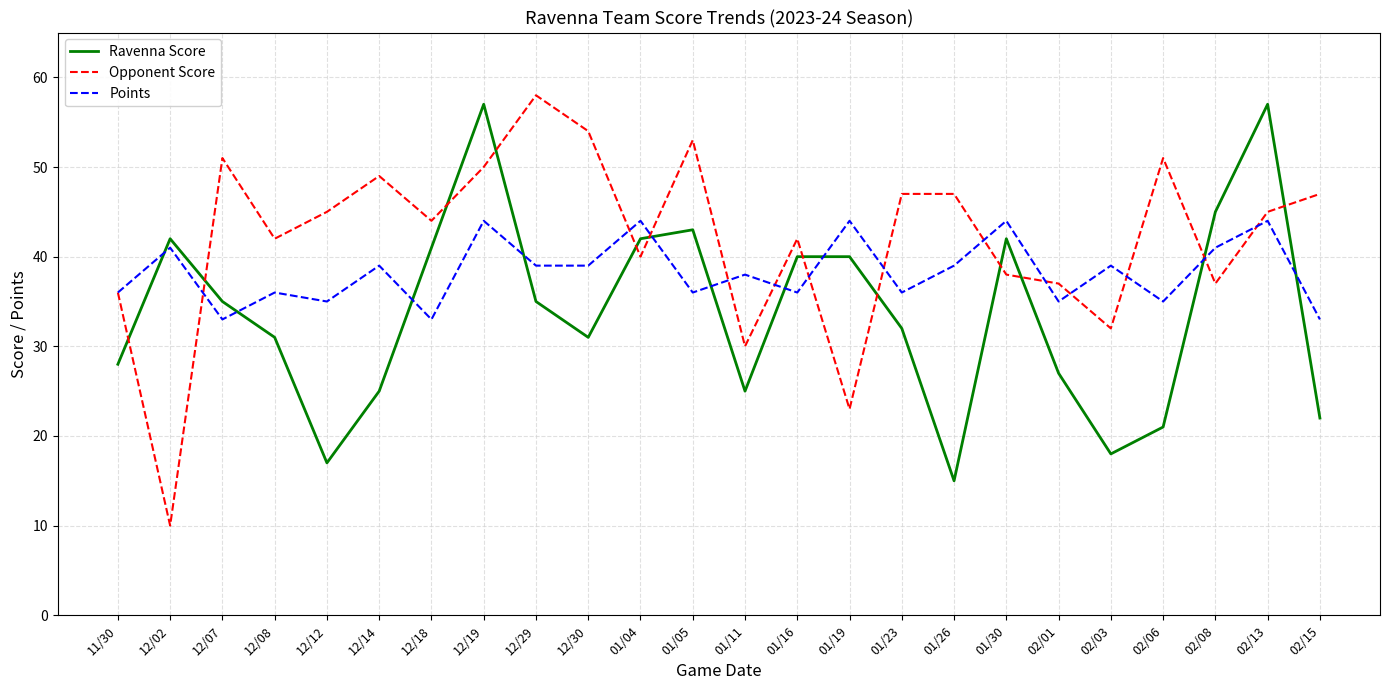

Rank the series at 01/05 from lowest to highest value.

Points, Ravenna Score, Opponent Score